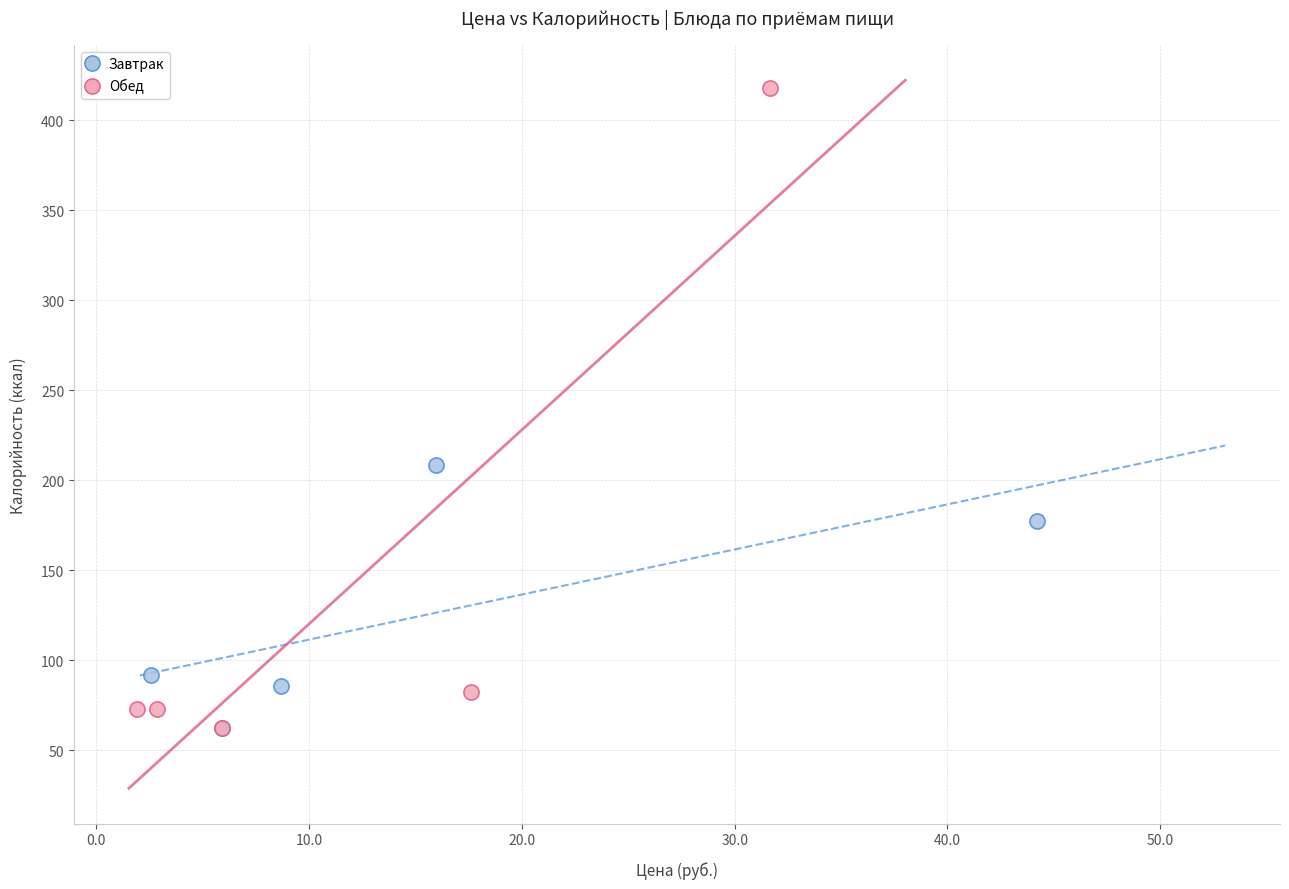

Which series contains the highest Y value?

Обед